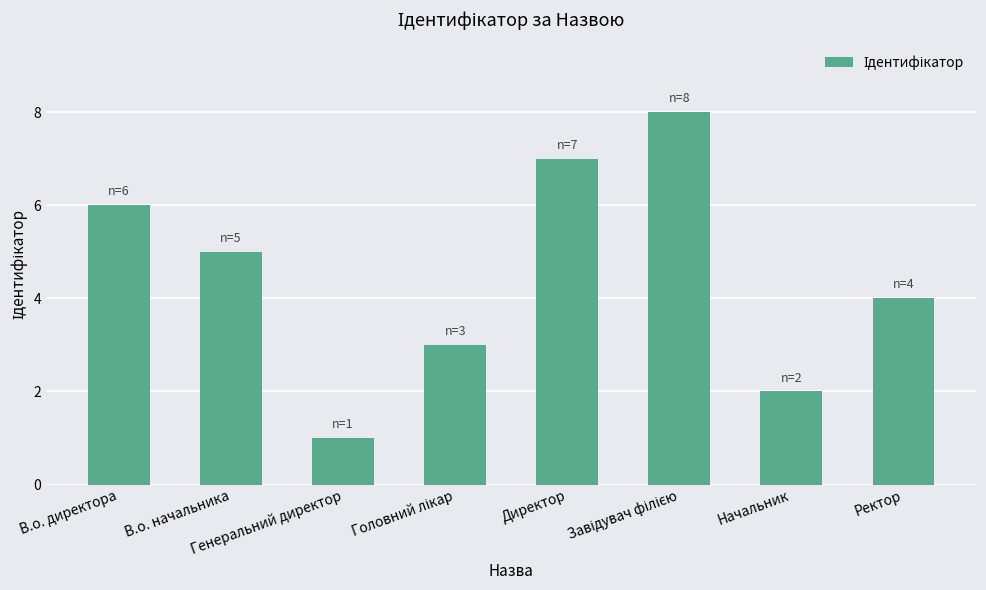

How many values are below 5?

4